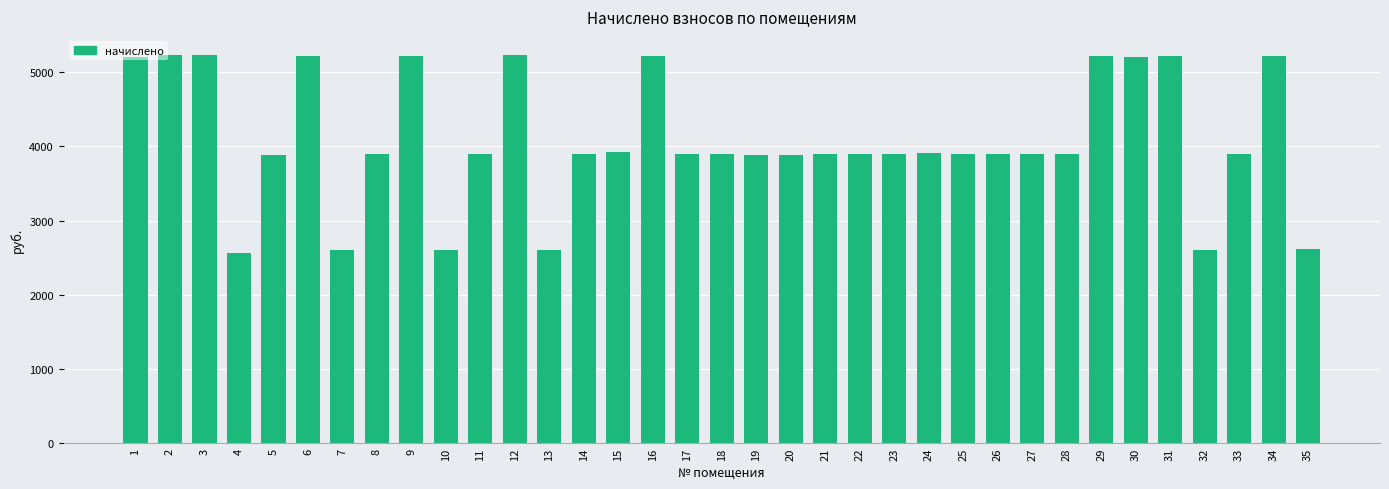

What is the greatest value displayed?

5227.0